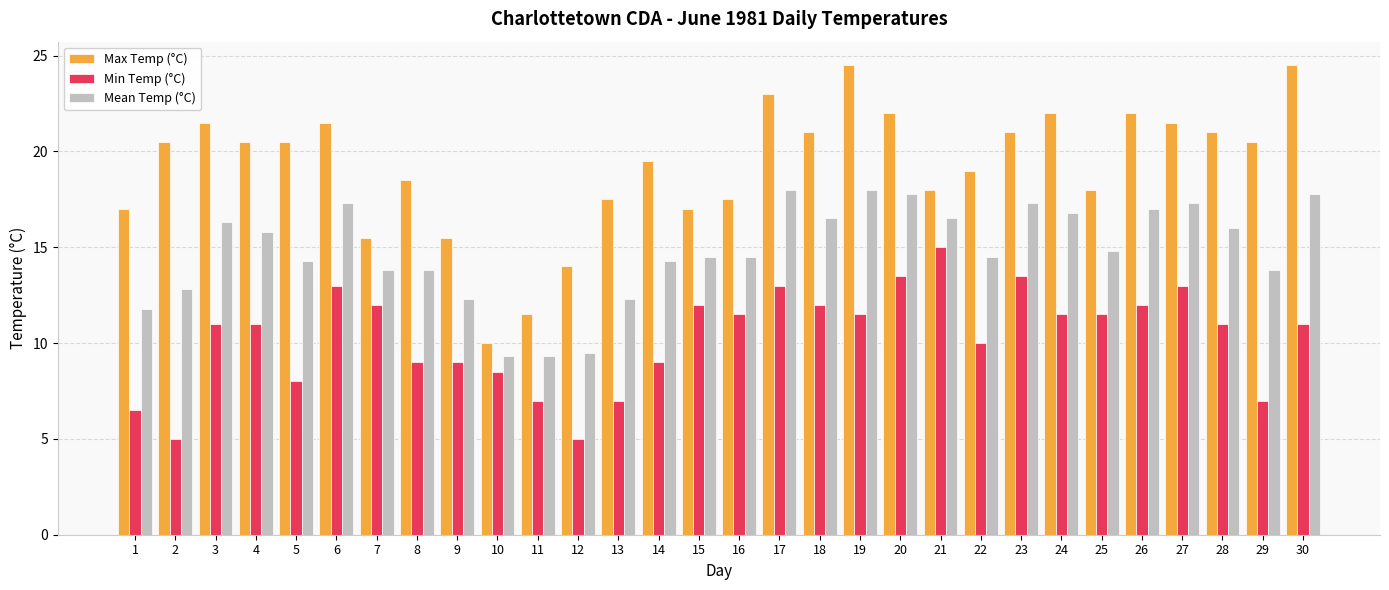

How many distinct data groups are displayed?

3